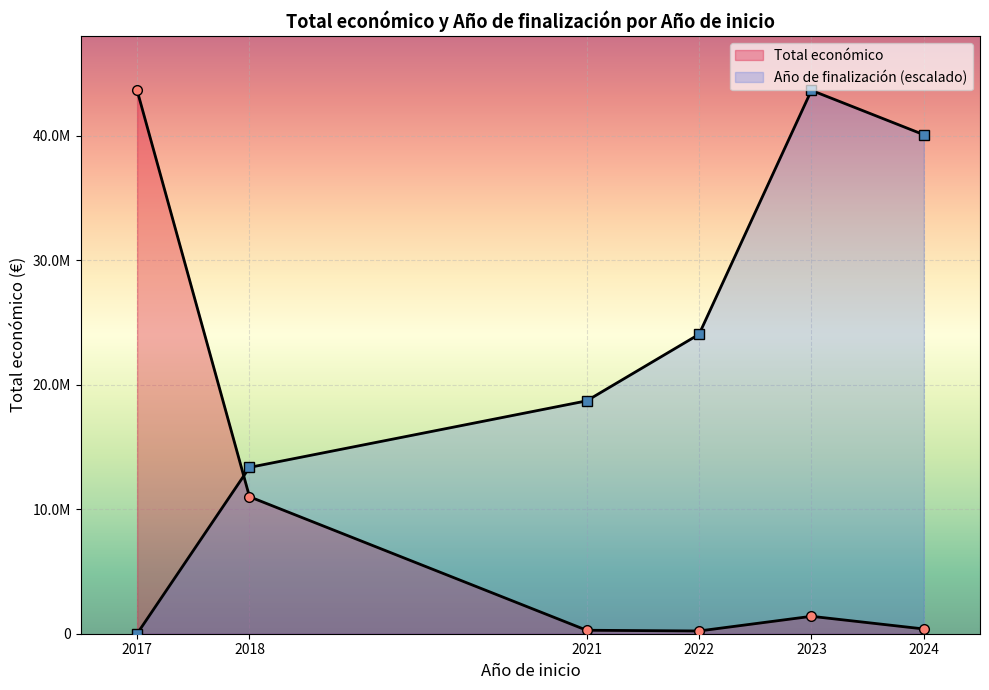

True or false: Año de finalización (escalado) and Total económico intersect in this chart.

True